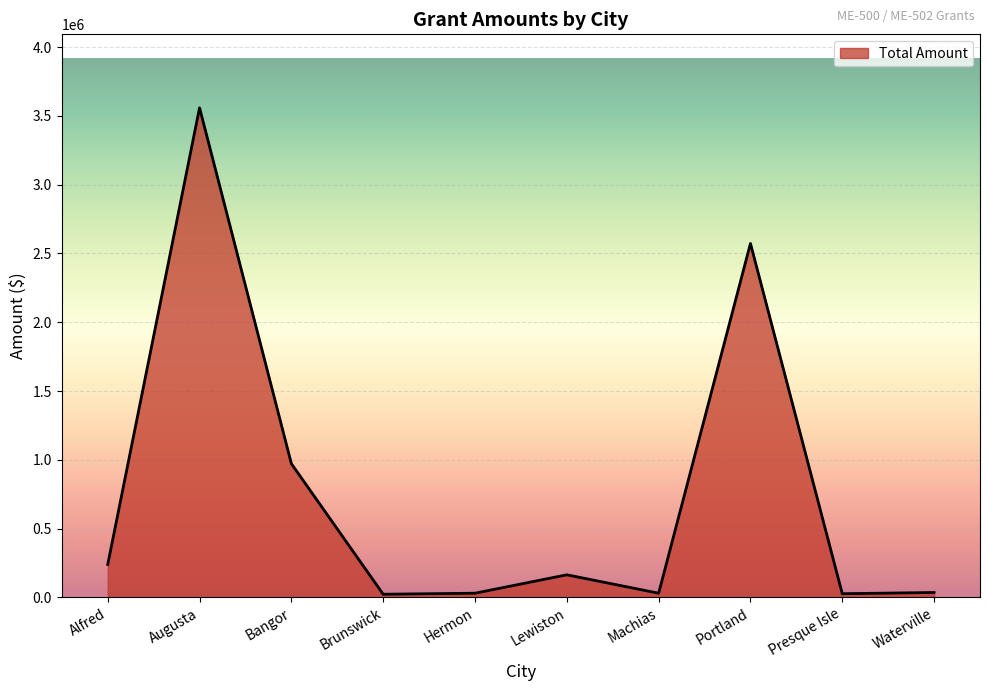

What is the difference between the maximum and minimum values?

3535804